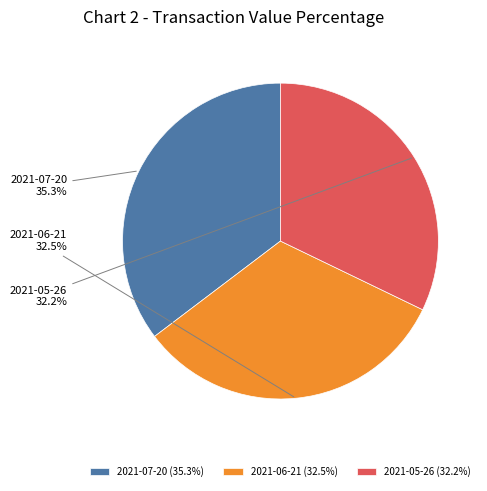

What is the ratio of the value at 2021-05-26 to the value at 2021-07-20?

0.9